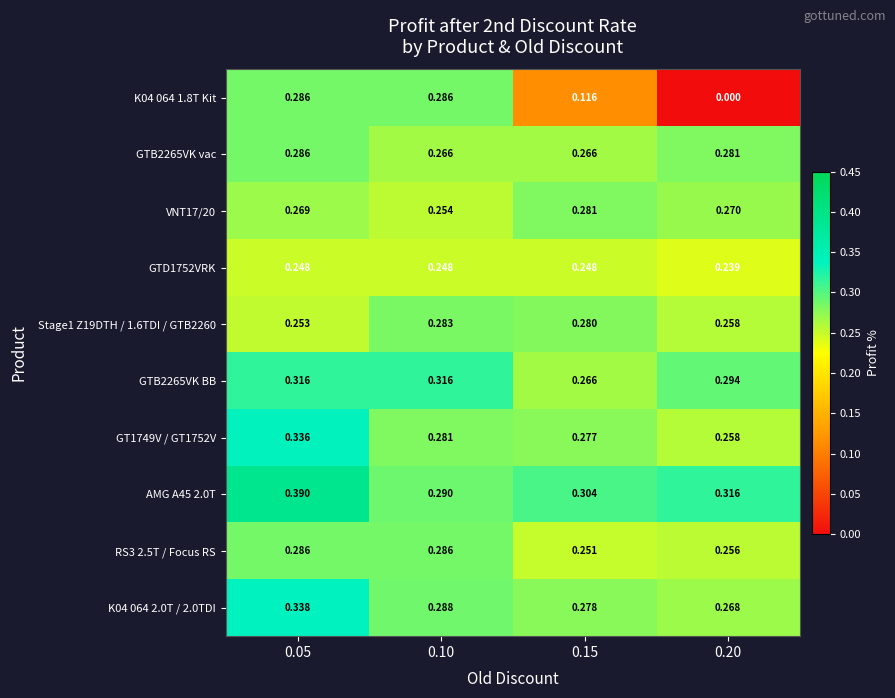

Which label corresponds to the largest value in the chart?

0.05